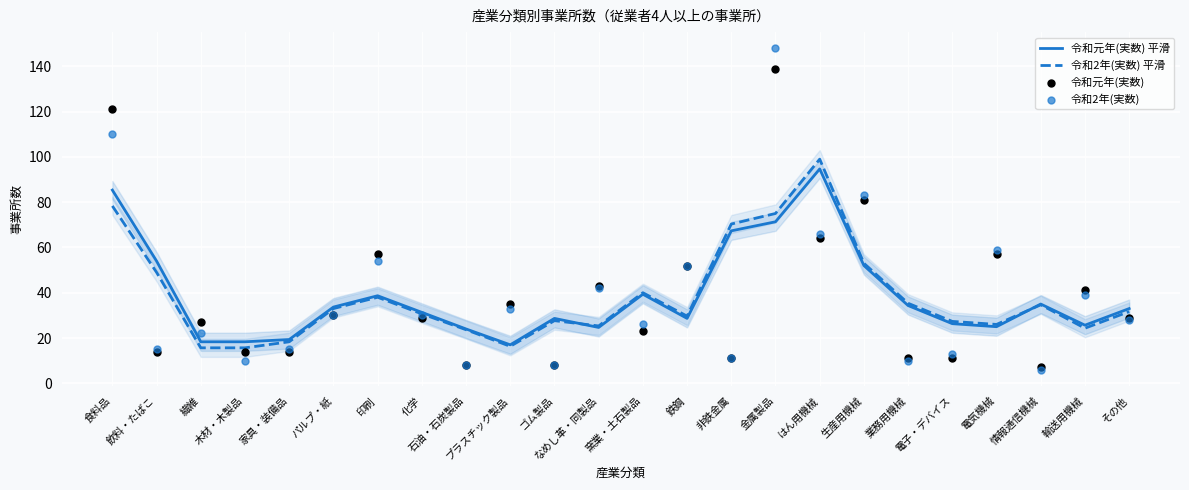

Which series has the largest total across all categories?

令和元年(実数) 平滑